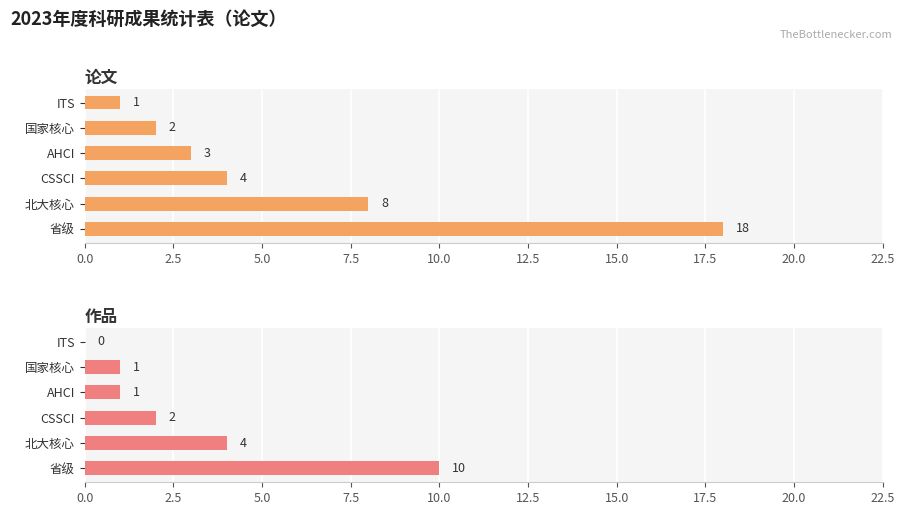

How many bars are there in total?

12